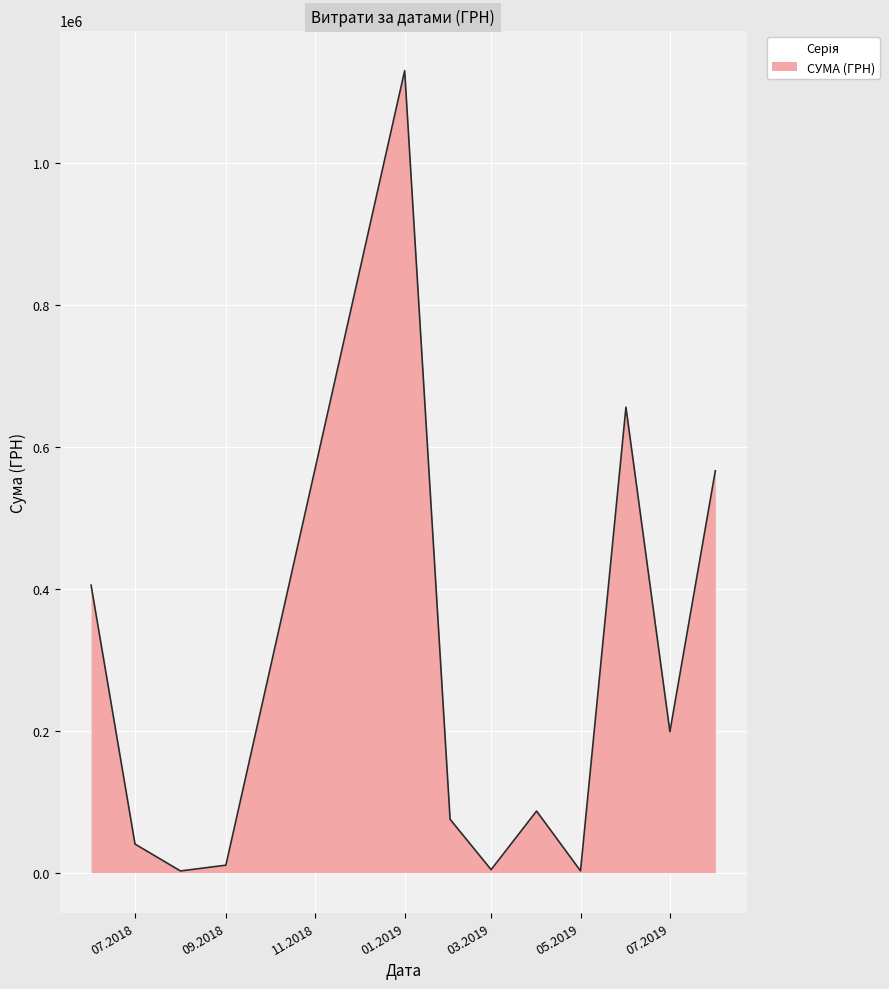

What is the difference between the maximum and minimum values?

1127762.6